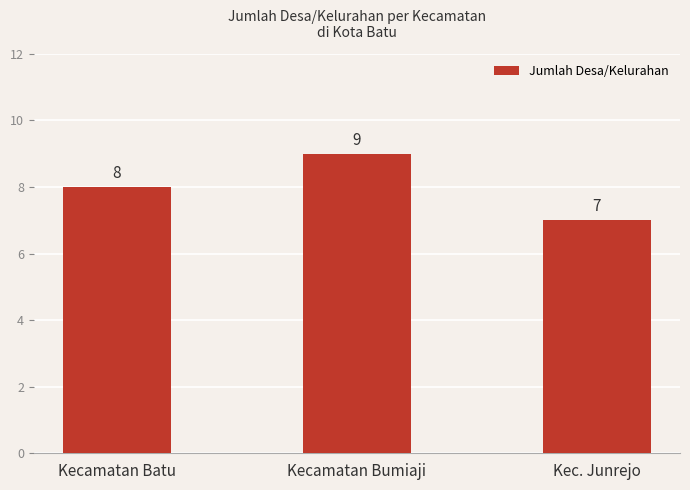

Reading right to left, extract all data points from this chart.

7	9	8